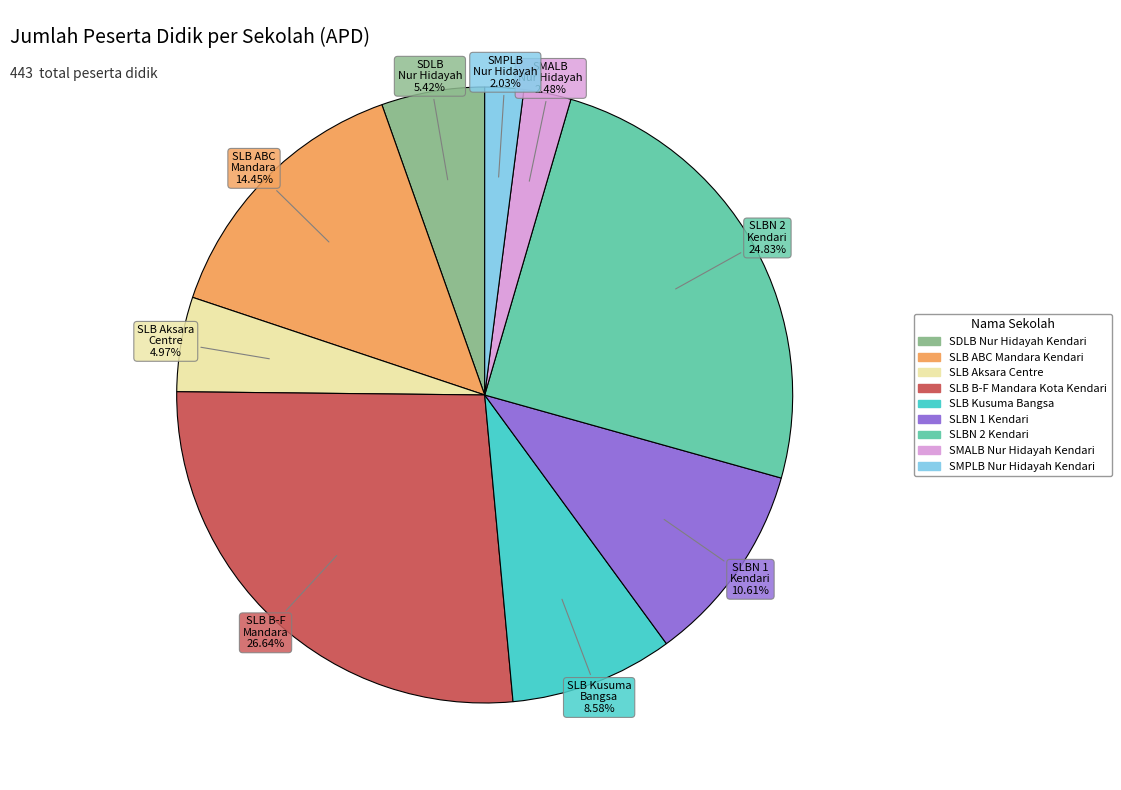

To the nearest percent, what portion does SLB B-F Mandara Kota Kendari represent?

27%